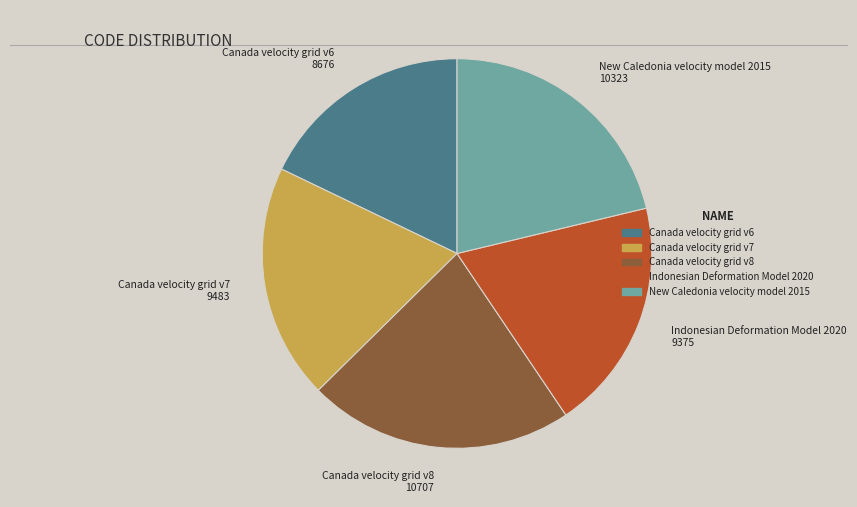

Is Canada velocity grid v8 the majority of the pie?

No